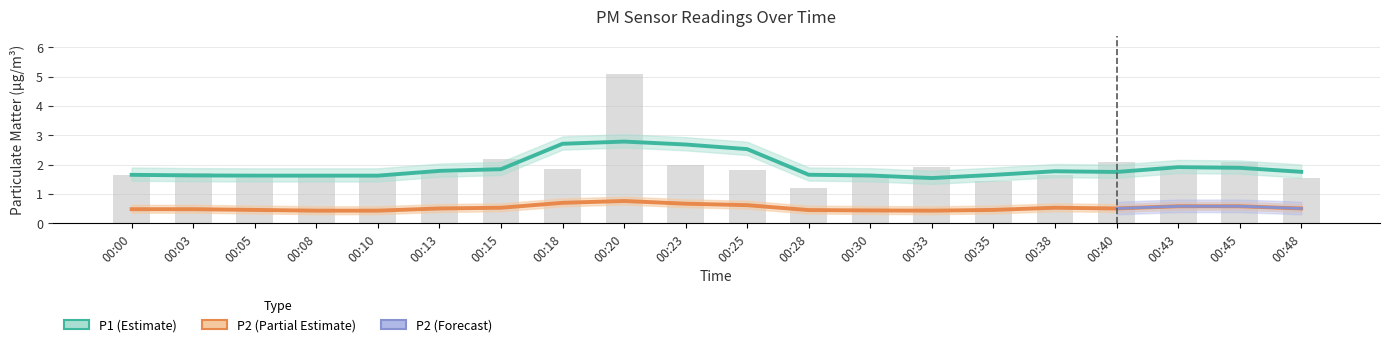

Rank the categories by value from lowest to highest.

00:28, 00:35, 00:05, 00:48, 00:08, 00:30, 00:00, 00:10, 00:38, 00:03, 00:13, 00:25, 00:43, 00:18, 00:33, 00:23, 00:40, 00:45, 00:15, 00:20